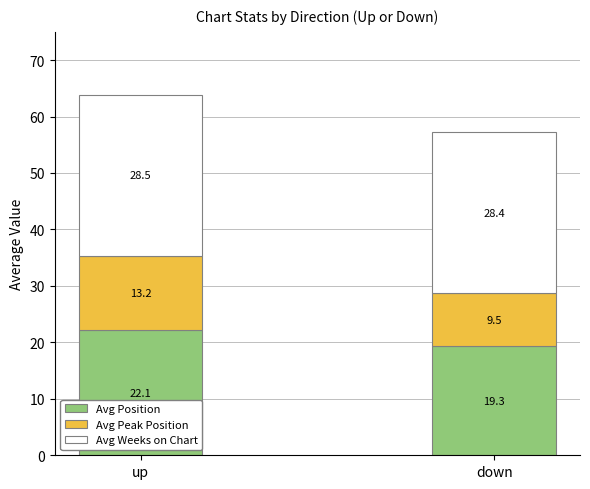

What is the sum of the Avg Position values at up and down?

41.4